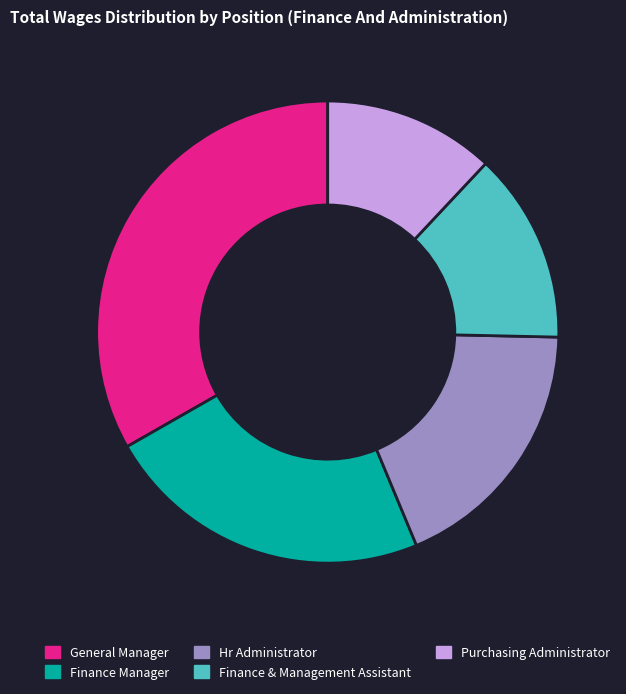

Does Finance & Management Assistant represent more than half of the total?

No